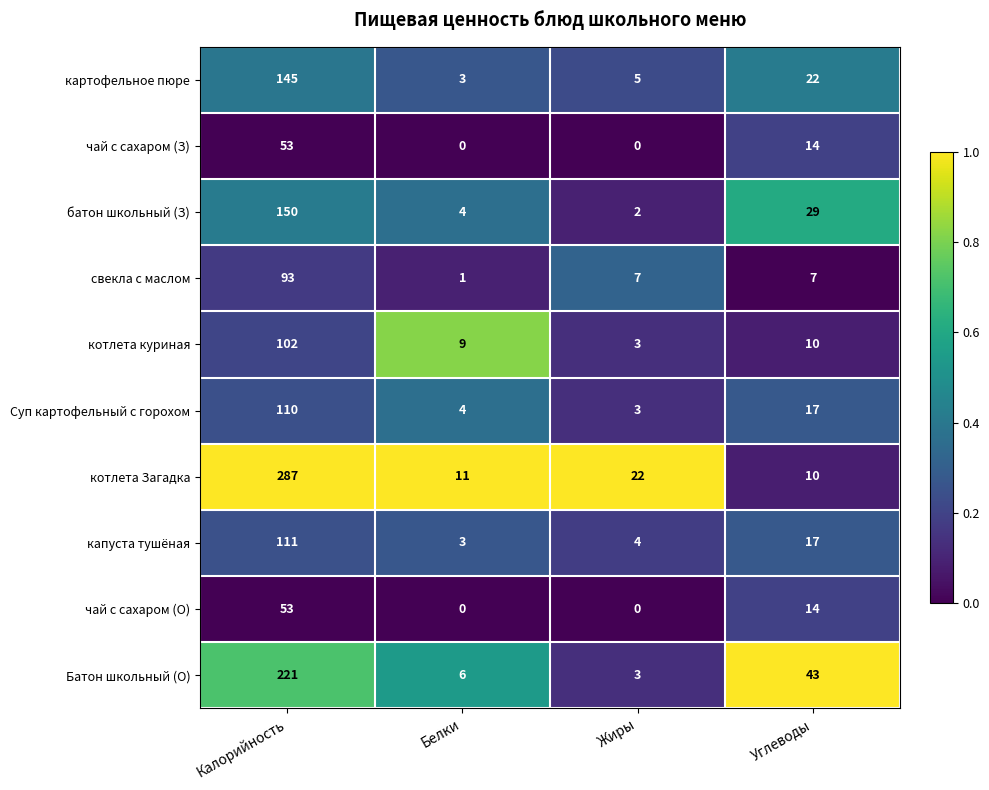

What is the sum of the Батон школьный (О) values at Углеводы and Калорийность?

264